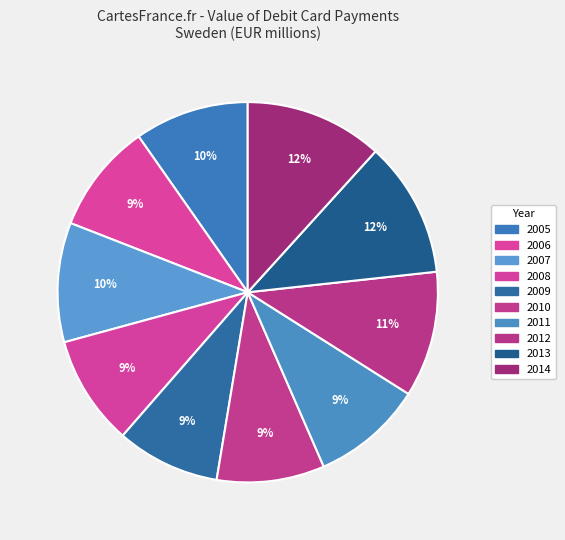

Rank the categories by value from lowest to highest.

2009, 2010, 2008, 2006, 2011, 2005, 2007, 2012, 2013, 2014